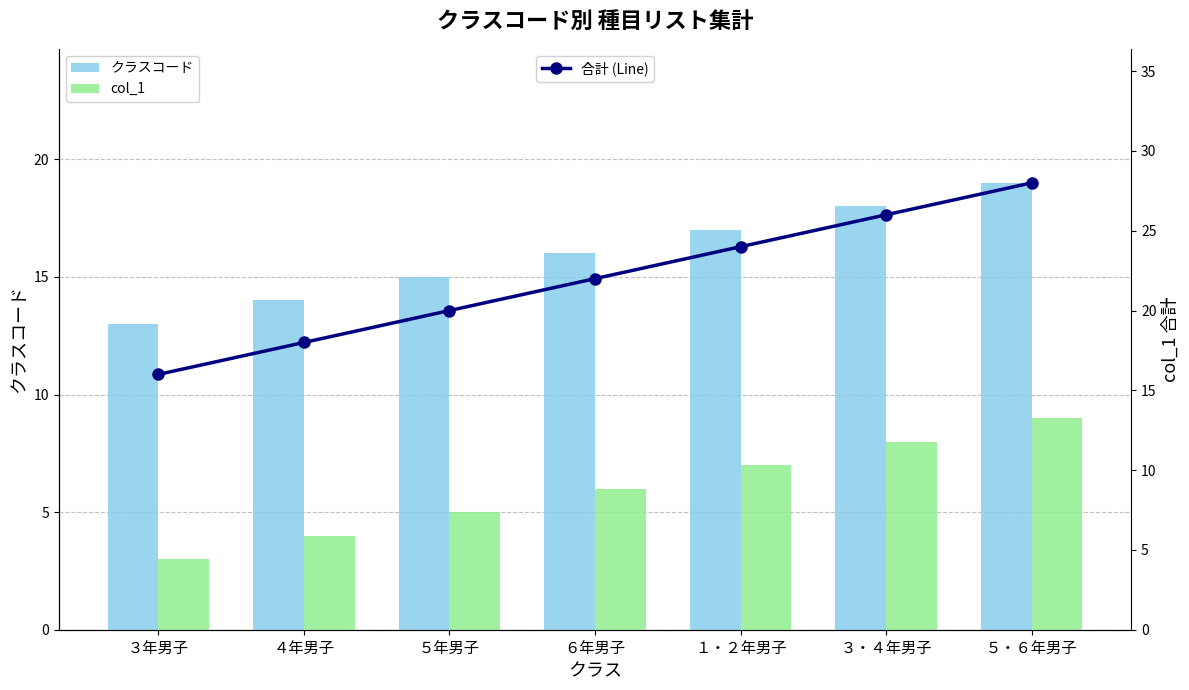

Reading left to right, what are all the values shown in this chart?

クラスコード: 13	14	15	16	17	18	19
col_1: 3	4	5	6	7	8	9
合計 (Line): 16	18	20	22	24	26	28